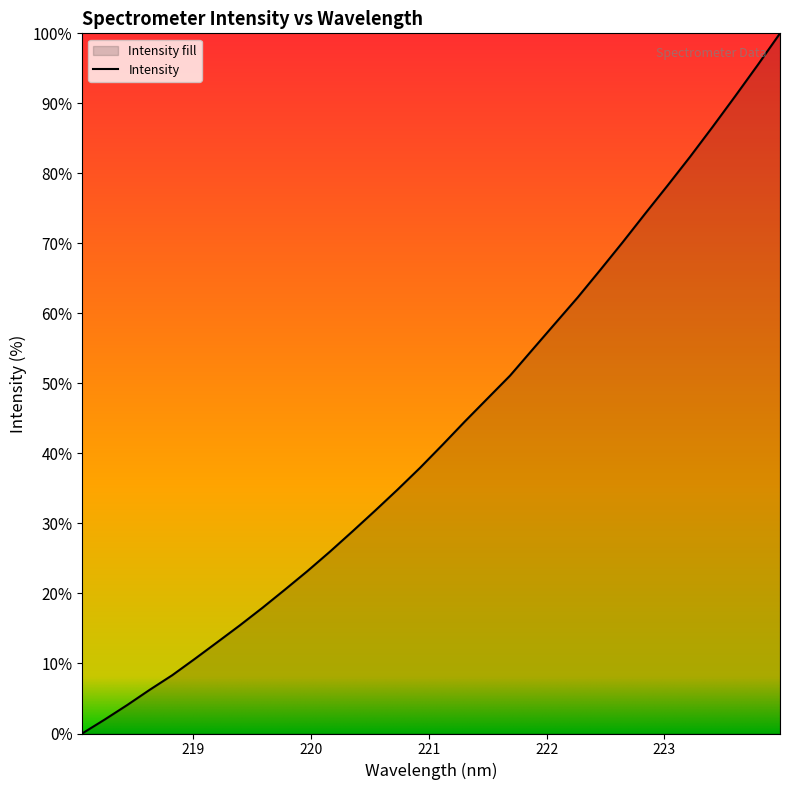

How many values are below 41?

16